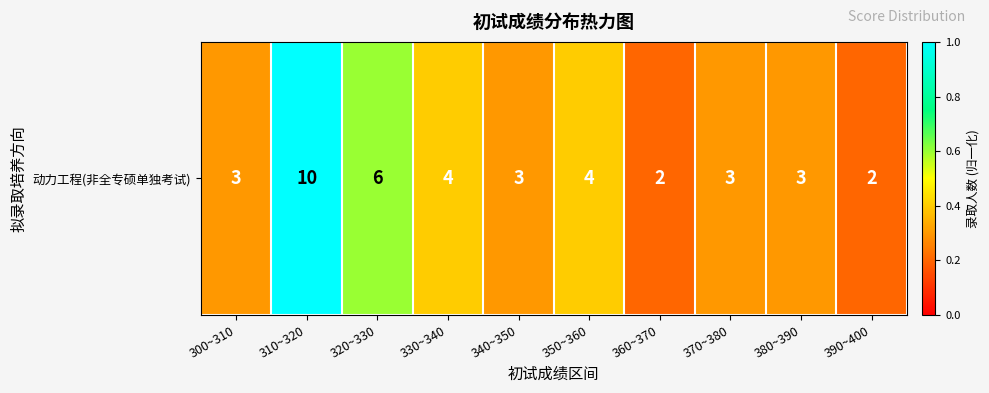

Is it true that the value at 380~390 is 0.5?

False